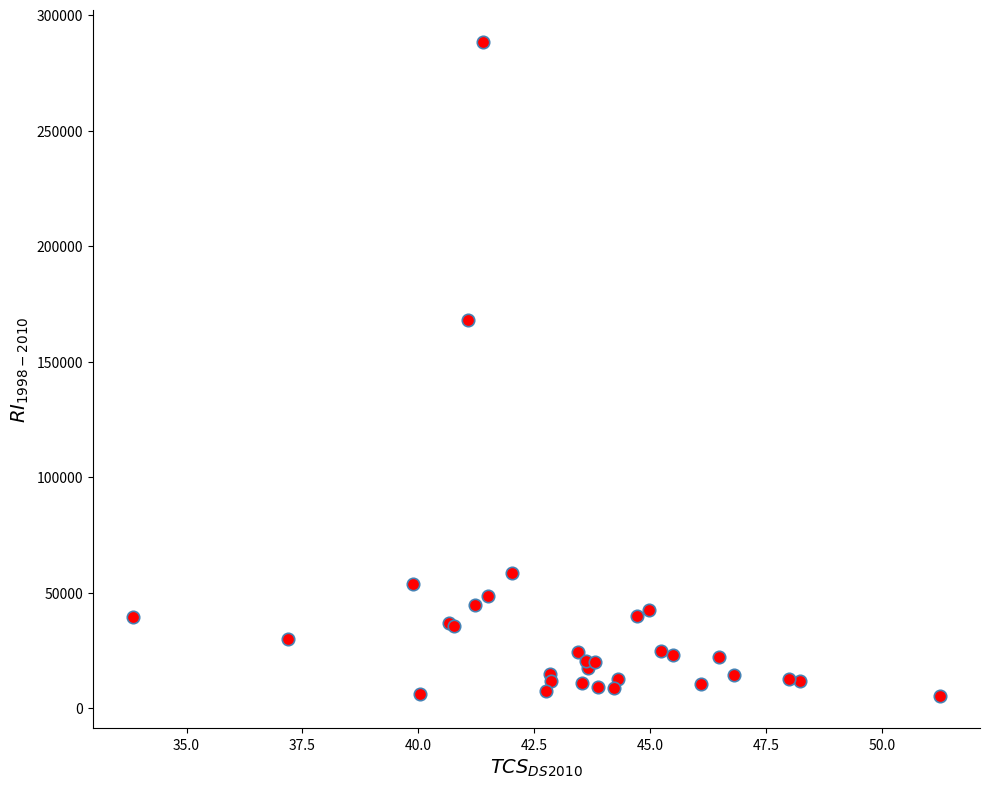

What Y value in the scatter plot is closest to 146845?

167975